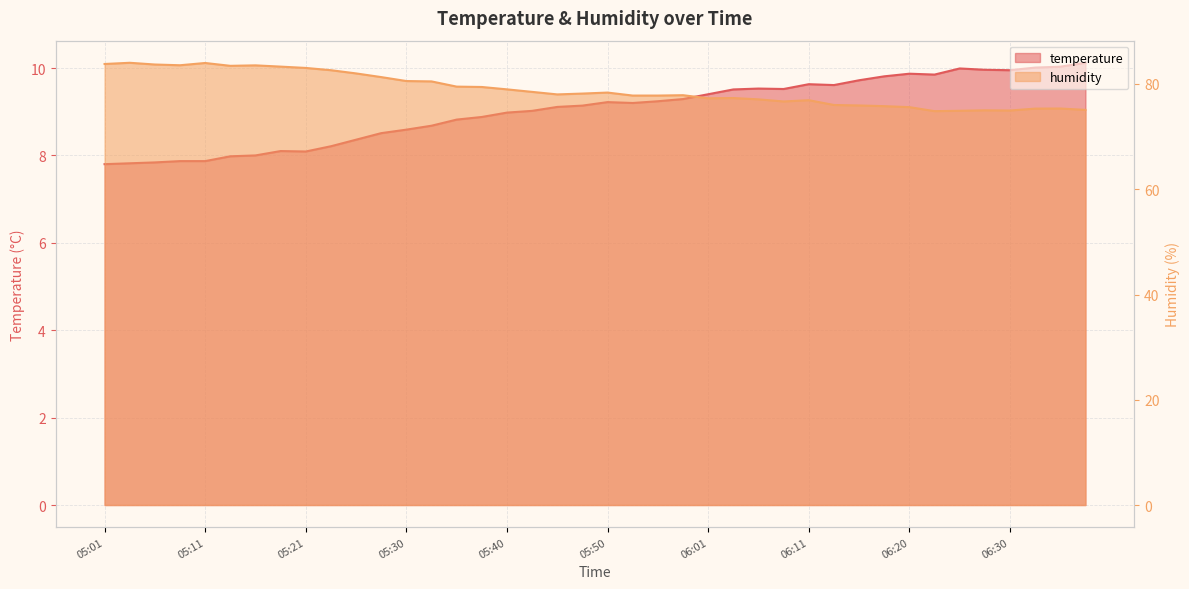

Which category has the lowest value across all series?

05:01